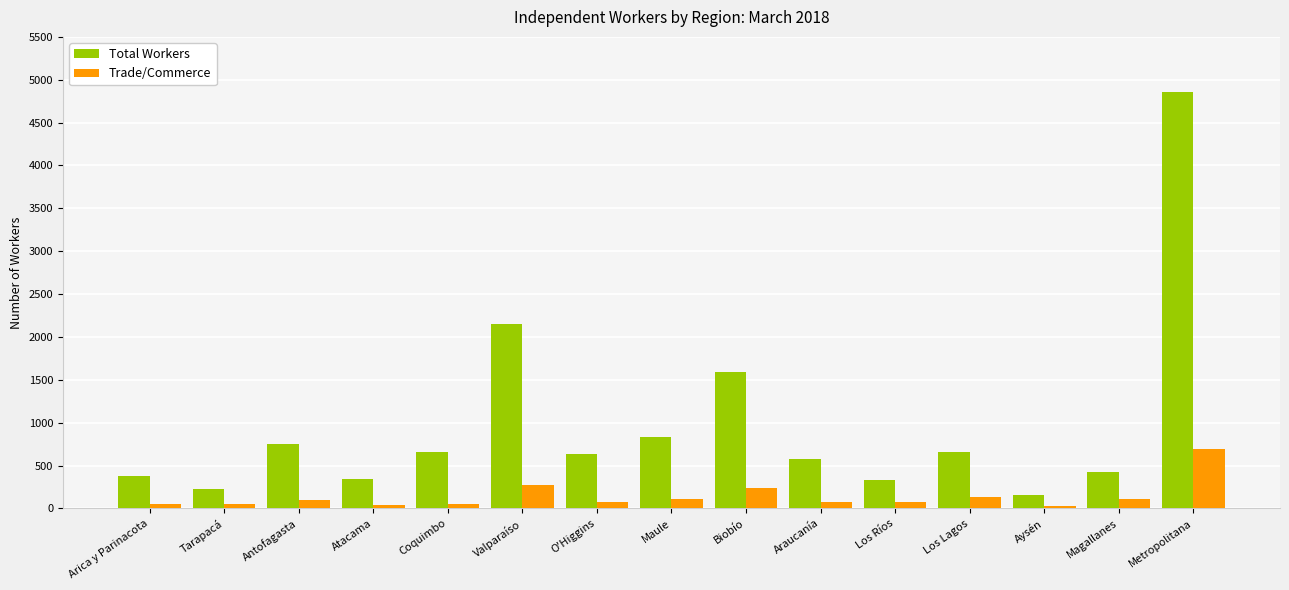

Which series changed the most between Valparaíso and Magallanes?

Total Workers